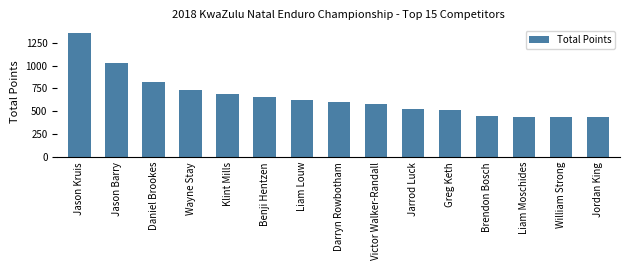

Reading left to right, transcribe all the data shown in this chart.

Jason Kruis=1360	Jason Barry=1030	Daniel Brookes=820	Wayne Stay=730	Klint Mills=690	Benji Hentzen=660	Liam Louw=620	Darryn Rowbotham=600	Victor Walker-Randall=580	Jarrod Luck=530	Greg Keth=510	Brendon Bosch=450	Liam Moschides=440	William Strong=440	Jordan King=440